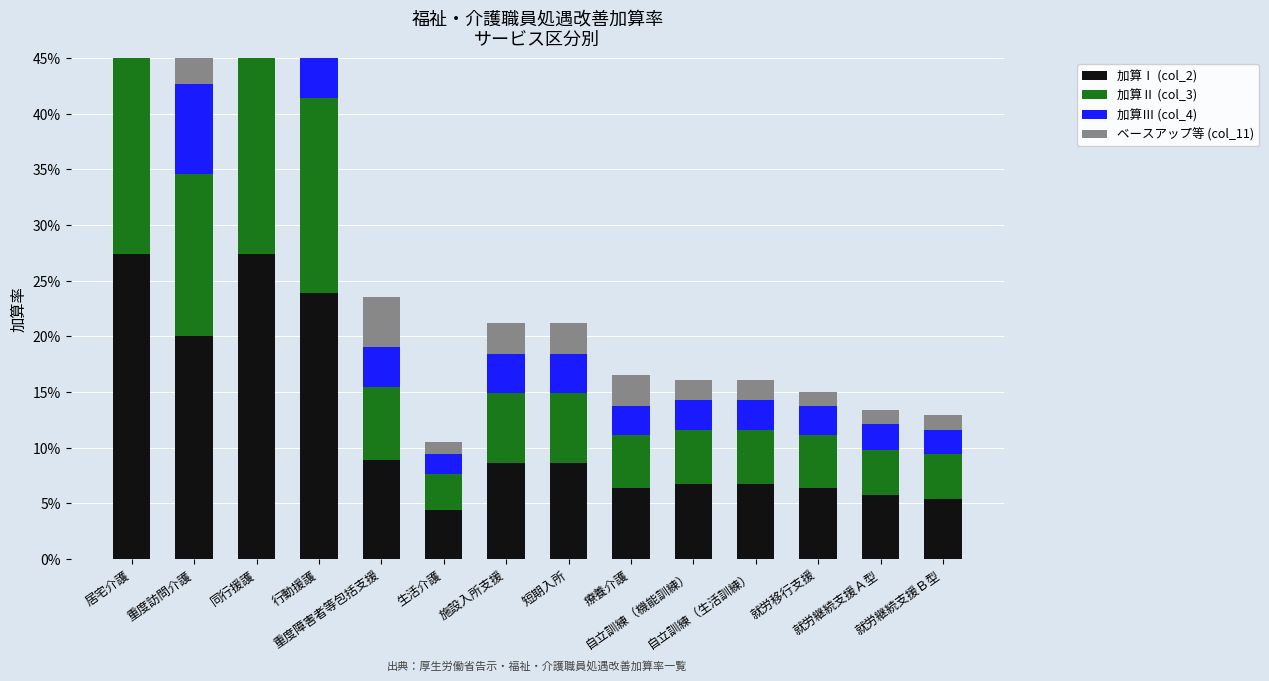

Reading left to right, list all the values displayed in this chart.

加算Ⅰ (col_2): 居宅介護=0.3	重度訪問介護=0.2	同行援護=0.3	行動援護=0.2	重度障害者等包括支援=0.1	生活介護=0.0	施設入所支援=0.1	短期入所=0.1	療養介護=0.1	自立訓練（機能訓練）=0.1	自立訓練（生活訓練）=0.1	就労移行支援=0.1	就労継続支援Ａ型=0.1	就労継続支援Ｂ型=0.1
加算Ⅱ (col_3): 居宅介護=0.2	重度訪問介護=0.1	同行援護=0.2	行動援護=0.2	重度障害者等包括支援=0.1	生活介護=0.0	施設入所支援=0.1	短期入所=0.1	療養介護=0.0	自立訓練（機能訓練）=0.0	自立訓練（生活訓練）=0.0	就労移行支援=0.0	就労継続支援Ａ型=0.0	就労継続支援Ｂ型=0.0
加算Ⅲ (col_4): 居宅介護=0.1	重度訪問介護=0.1	同行援護=0.1	行動援護=0.1	重度障害者等包括支援=0.0	生活介護=0.0	施設入所支援=0.0	短期入所=0.0	療養介護=0.0	自立訓練（機能訓練）=0.0	自立訓練（生活訓練）=0.0	就労移行支援=0.0	就労継続支援Ａ型=0.0	就労継続支援Ｂ型=0.0
ベースアップ等 (col_11): 居宅介護=0.0	重度訪問介護=0.0	同行援護=0.0	行動援護=0.0	重度障害者等包括支援=0.0	生活介護=0.0	施設入所支援=0.0	短期入所=0.0	療養介護=0.0	自立訓練（機能訓練）=0.0	自立訓練（生活訓練）=0.0	就労移行支援=0.0	就労継続支援Ａ型=0.0	就労継続支援Ｂ型=0.0